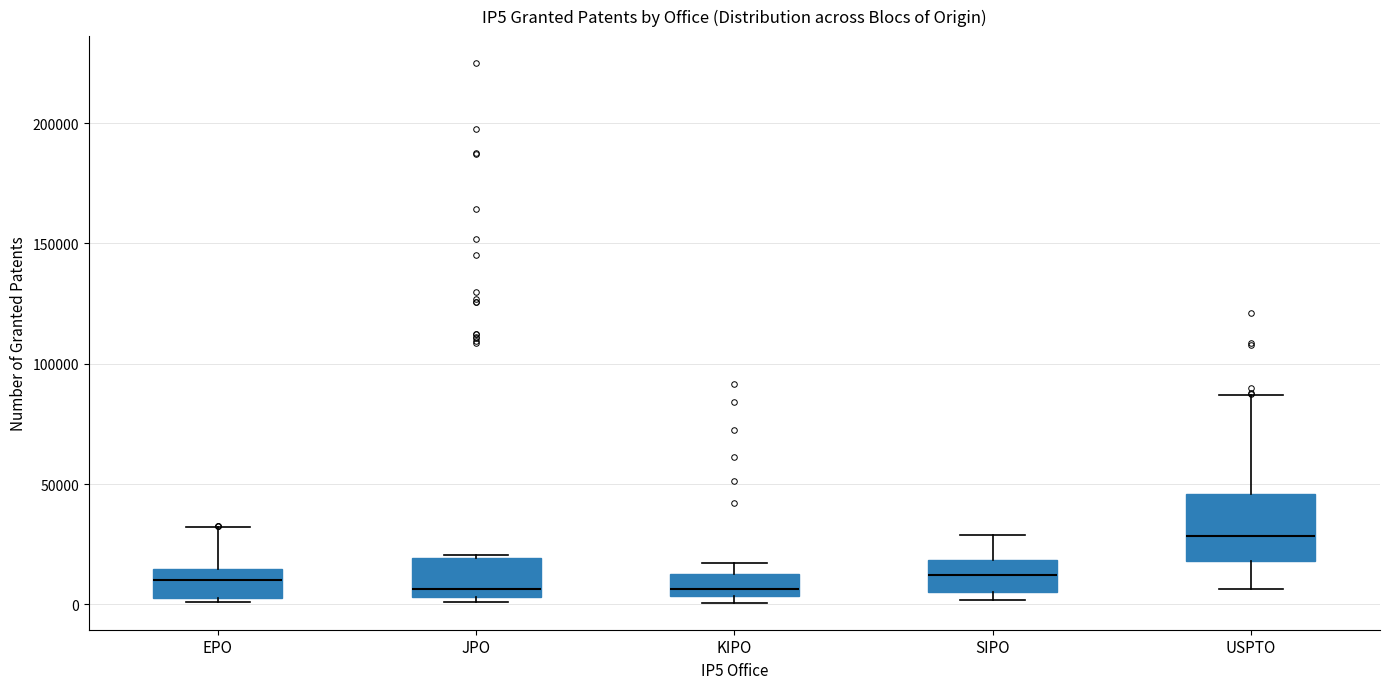

Which box is the tallest, from its lower edge to its upper edge?

USPTO